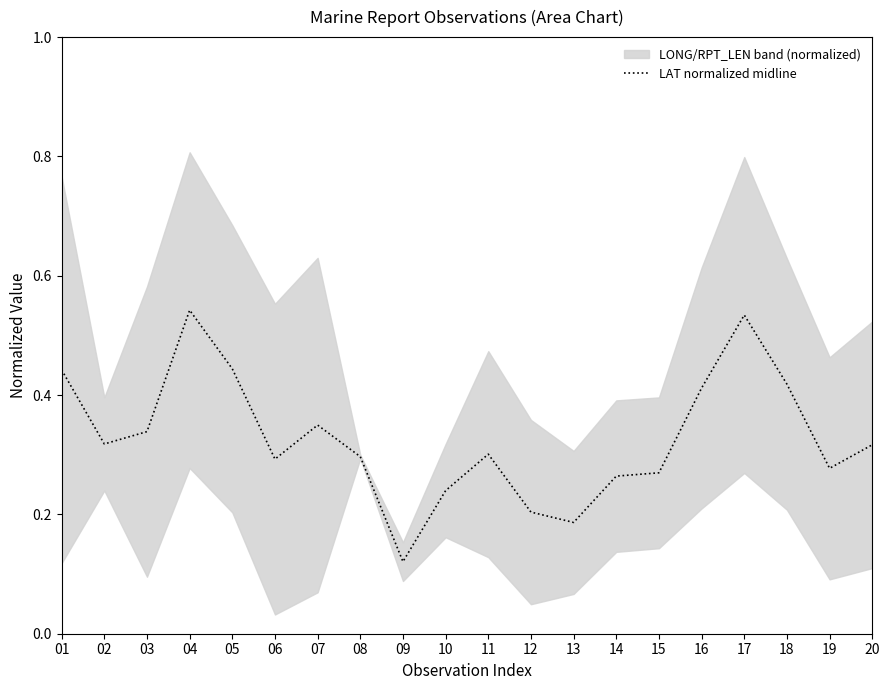

Reading left to right, extract all data points from this chart.

0.4	0.3	0.3	0.5	0.4	0.3	0.3	0.3	0.1	0.2	0.3	0.2	0.2	0.3	0.3	0.4	0.5	0.4	0.3	0.3